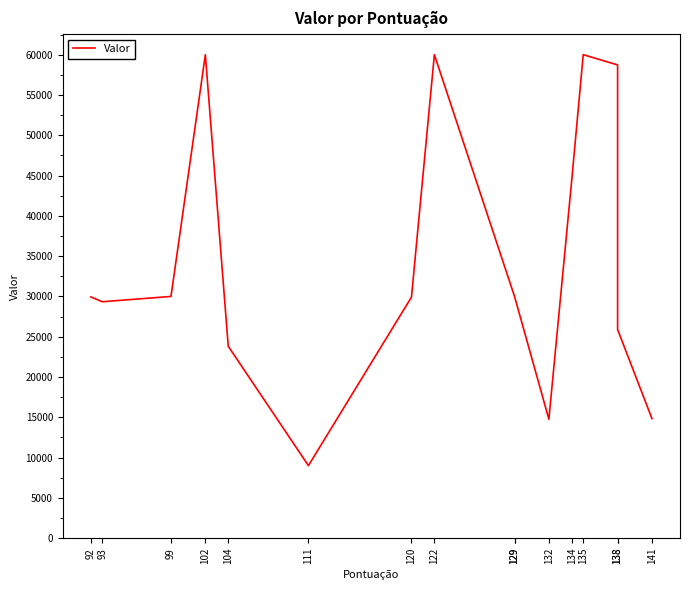

Reading left to right, list all the values displayed in this chart.

92=29938.9	93=29344.0	99=30000.0	102=59990.0	104=23820.0	111=9008.0	120=29915.5	122=59997.5	129=30000.0	129=30000.0	132=14764.0	134=44511.0	135=60000.0	138=58725.1	138=25898.0	141=14843.6